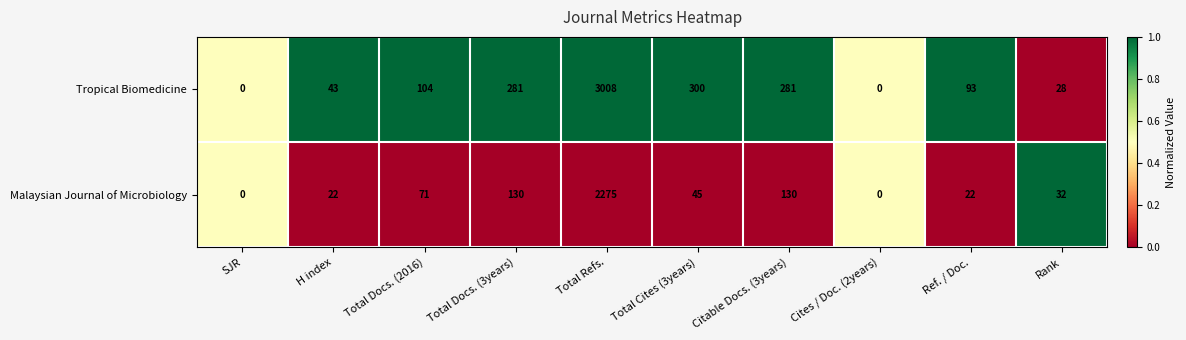

The value of Malaysian Journal of Microbiology at H index is 29. True or false?

False